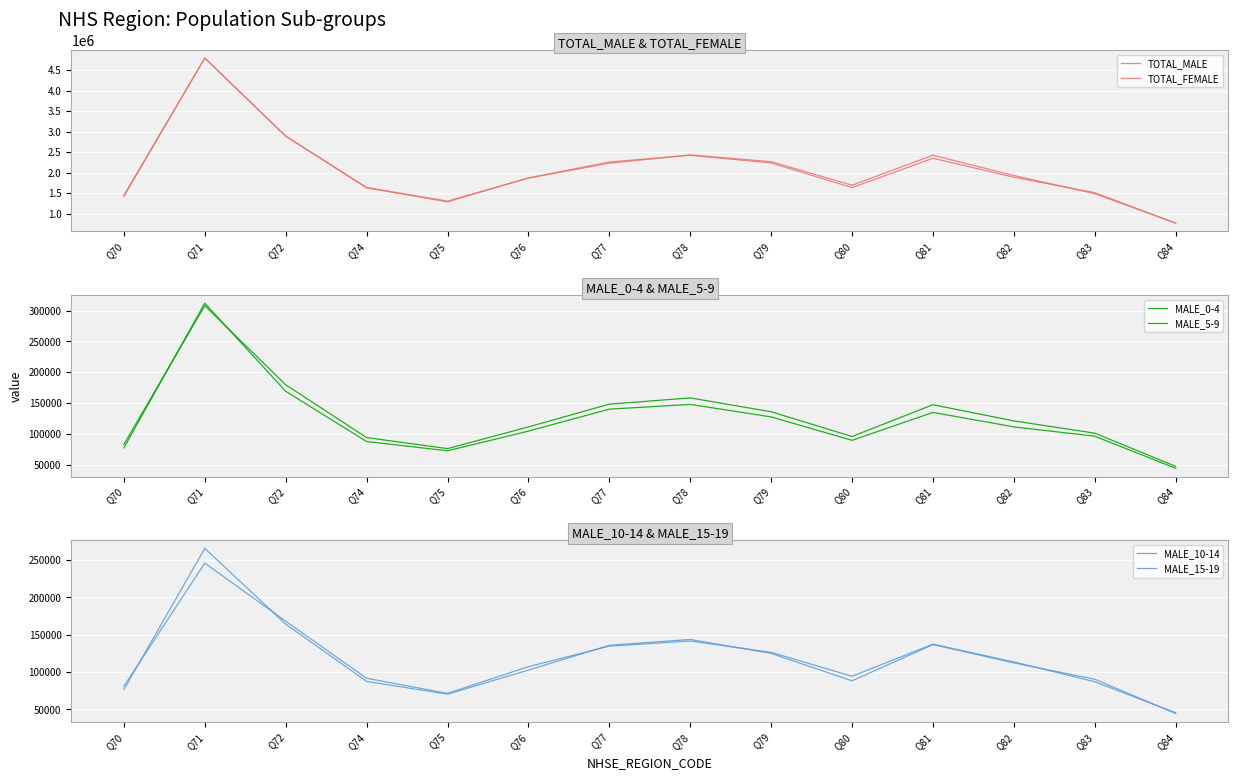

Rank the series by their maximum value, from lowest to highest.

MALE_15-19, MALE_10-14, MALE_5-9, MALE_0-4, TOTAL_MALE, TOTAL_FEMALE